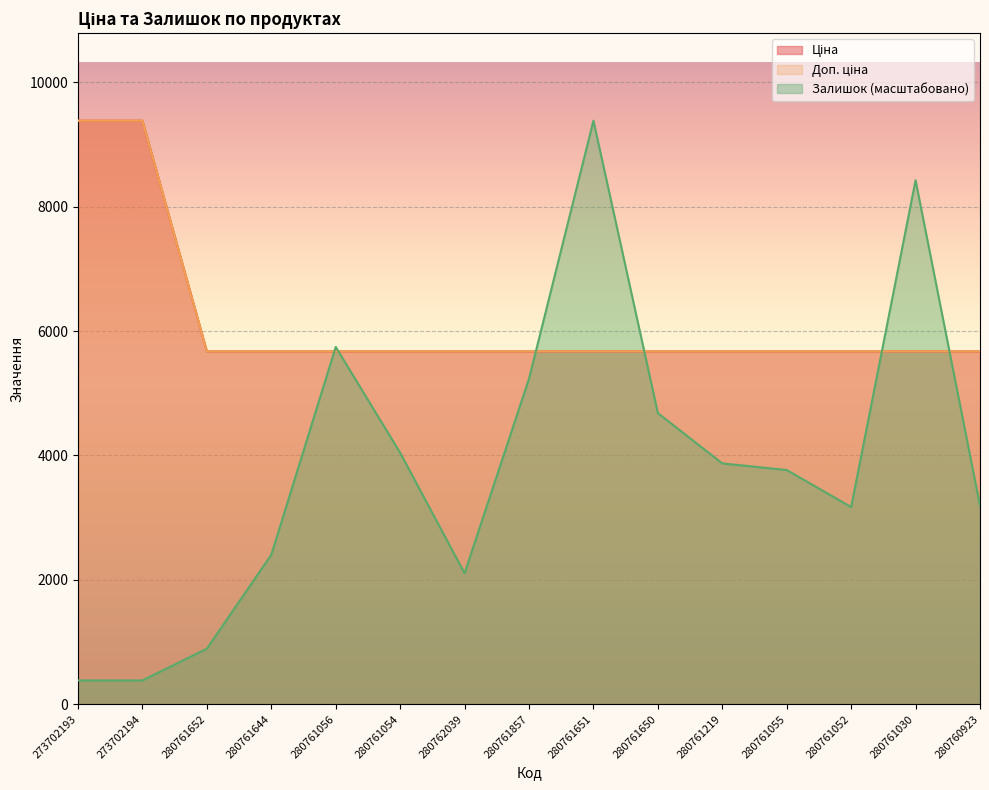

How many lines are shown in the chart?

3